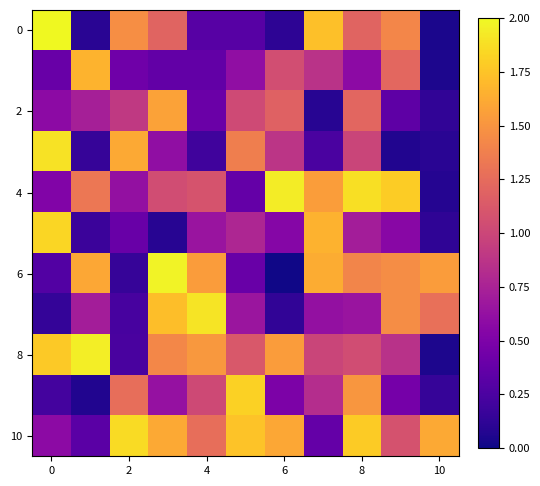

Count the number of categories in the chart.

11